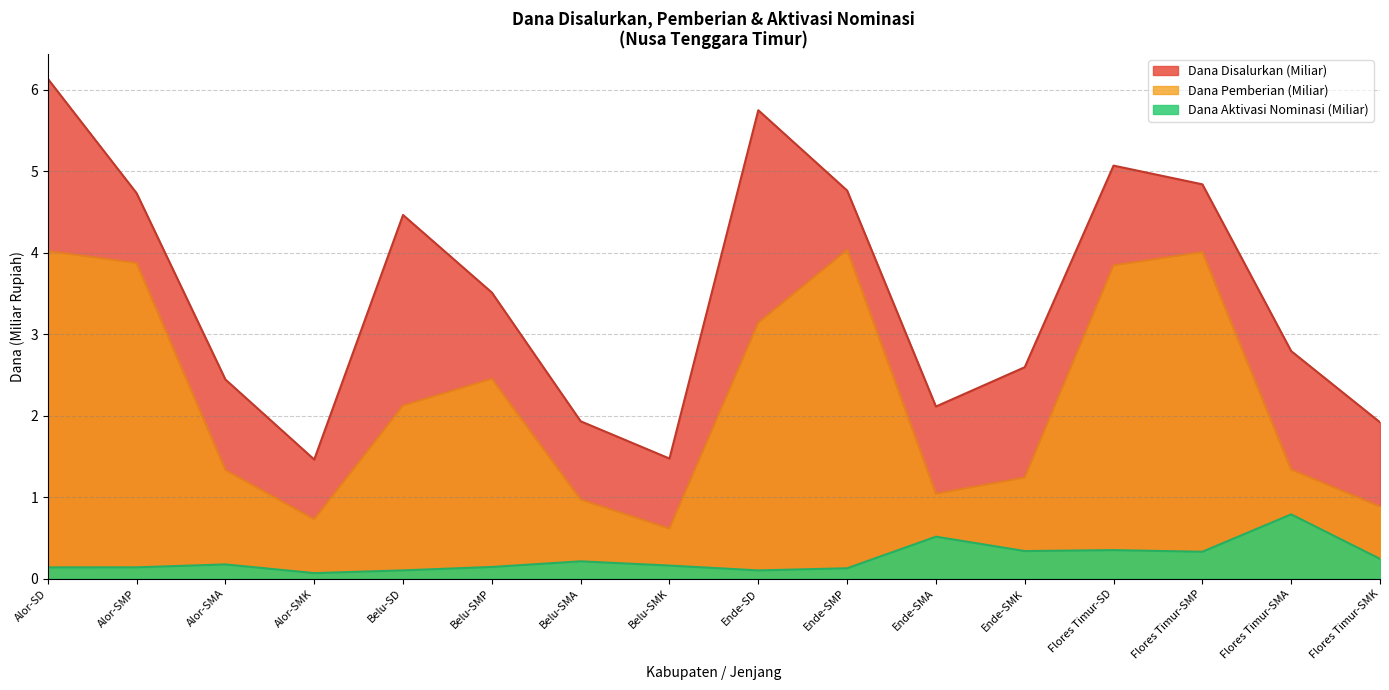

Reading right to left, extract all data points from this chart.

Dana Disalurkan: Flores Timur-SMK=1.9	Flores Timur-SMA=2.8	Flores Timur-SMP=4.8	Flores Timur-SD=5.1	Ende-SMK=2.6	Ende-SMA=2.1	Ende-SMP=4.8	Ende-SD=5.7	Belu-SMK=1.5	Belu-SMA=1.9	Belu-SMP=3.5	Belu-SD=4.5	Alor-SMK=1.5	Alor-SMA=2.4	Alor-SMP=4.7	Alor-SD=6.1
Dana Pemberian: Flores Timur-SMK=0.9	Flores Timur-SMA=1.3	Flores Timur-SMP=4.0	Flores Timur-SD=3.8	Ende-SMK=1.2	Ende-SMA=1.0	Ende-SMP=4.0	Ende-SD=3.1	Belu-SMK=0.6	Belu-SMA=1.0	Belu-SMP=2.5	Belu-SD=2.1	Alor-SMK=0.7	Alor-SMA=1.3	Alor-SMP=3.9	Alor-SD=4.0
Dana Pemberian Aktivasi: Flores Timur-SMK=0.2	Flores Timur-SMA=0.8	Flores Timur-SMP=0.3	Flores Timur-SD=0.4	Ende-SMK=0.3	Ende-SMA=0.5	Ende-SMP=0.1	Ende-SD=0.1	Belu-SMK=0.2	Belu-SMA=0.2	Belu-SMP=0.1	Belu-SD=0.1	Alor-SMK=0.1	Alor-SMA=0.2	Alor-SMP=0.1	Alor-SD=0.1